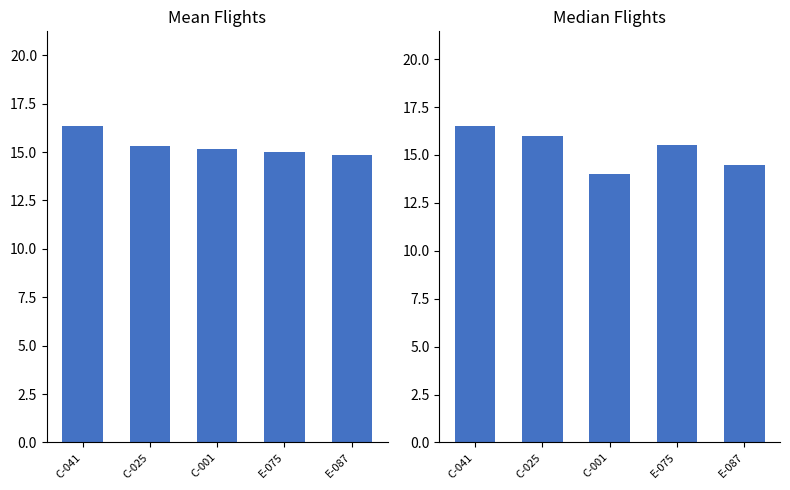

Between E-075 and C-001, which is larger?

C-001